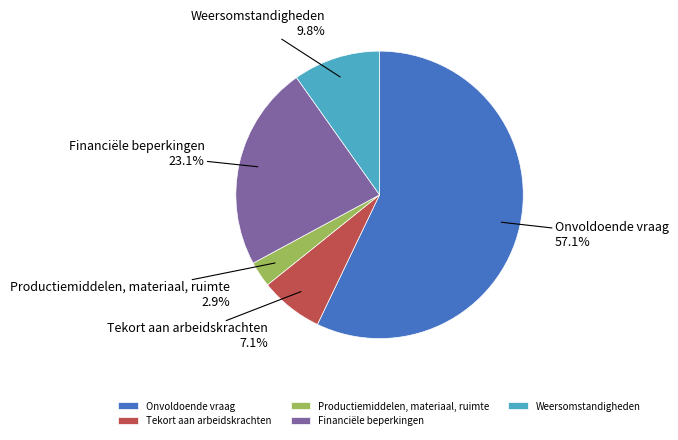

To the nearest percent, what percentage of the pie is Tekort aan arbeidskrachten?

7%